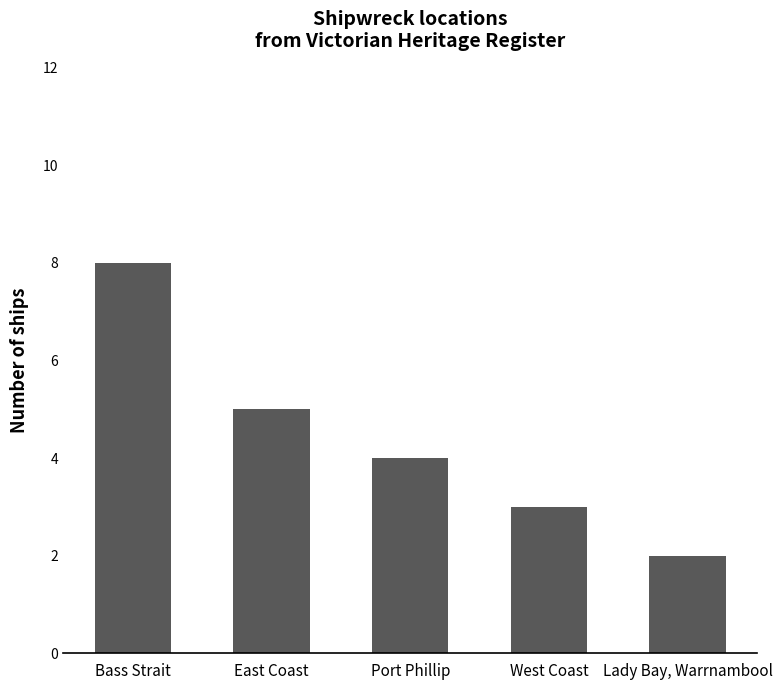

True or false: the data shows 8 at East Coast.

False